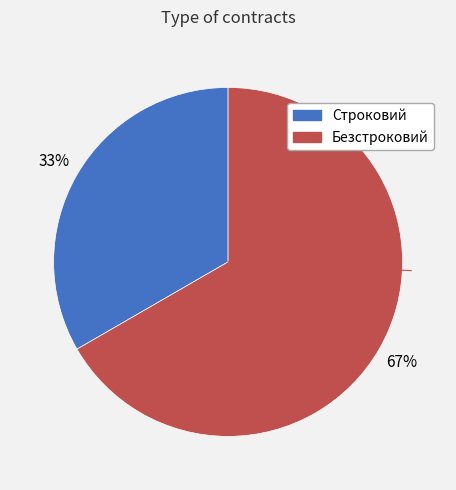

Is the sum of Строковий and Безстроковий greater than half?

Yes